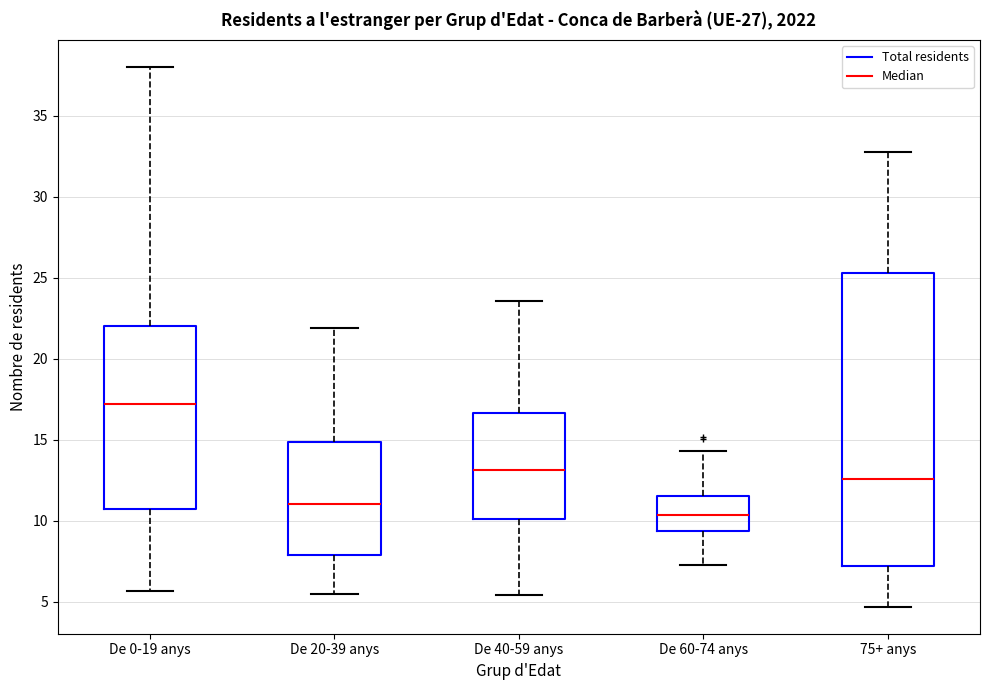

Reading left to right, transcribe this box plot: for each box, give where its median line is, the range the box spans, and where its two whiskers end, as read against the y-axis. The values are not printed on the chart, so give them approximately, as read against the axis.

De 0-19 anys: median 17.0, box 11.0 to 22.0, whiskers 5.5 to 38.0
De 20-39 anys: median 11.0, box 8.0 to 15.0, whiskers 5.5 to 22.0
De 40-59 anys: median 13.0, box 10.0 to 16.5, whiskers 5.5 to 23.5
De 60-74 anys: median 10.5, box 9.5 to 11.5, whiskers 7.0 to 14.5
75+ anys: median 12.5, box 7.0 to 25.5, whiskers 4.5 to 33.0